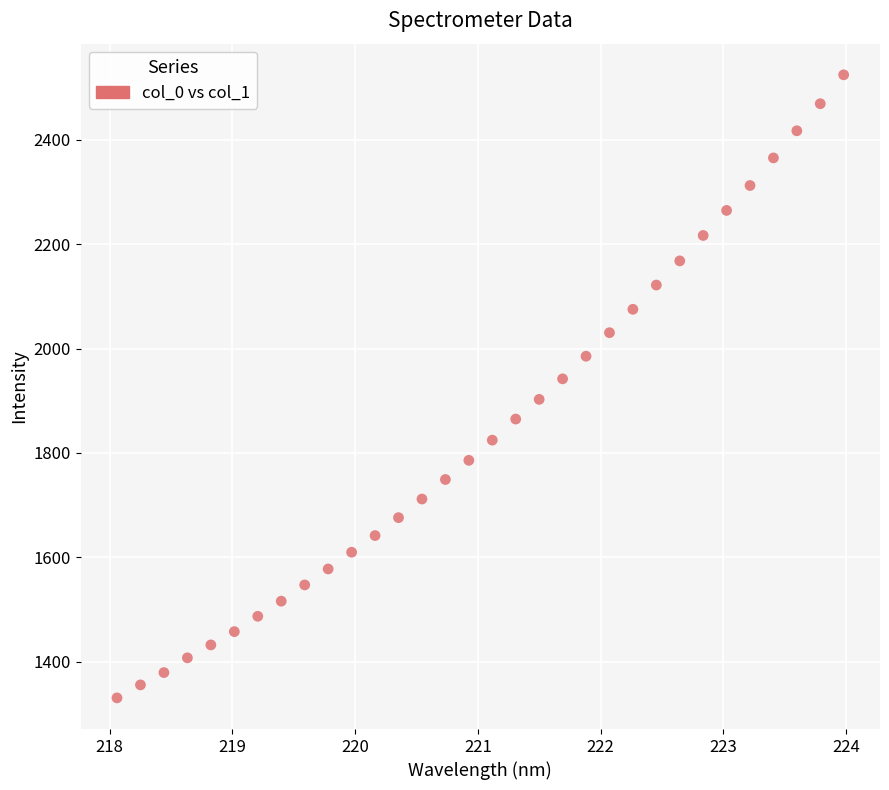

What is the range of Y values (max minus min)?

1193.3